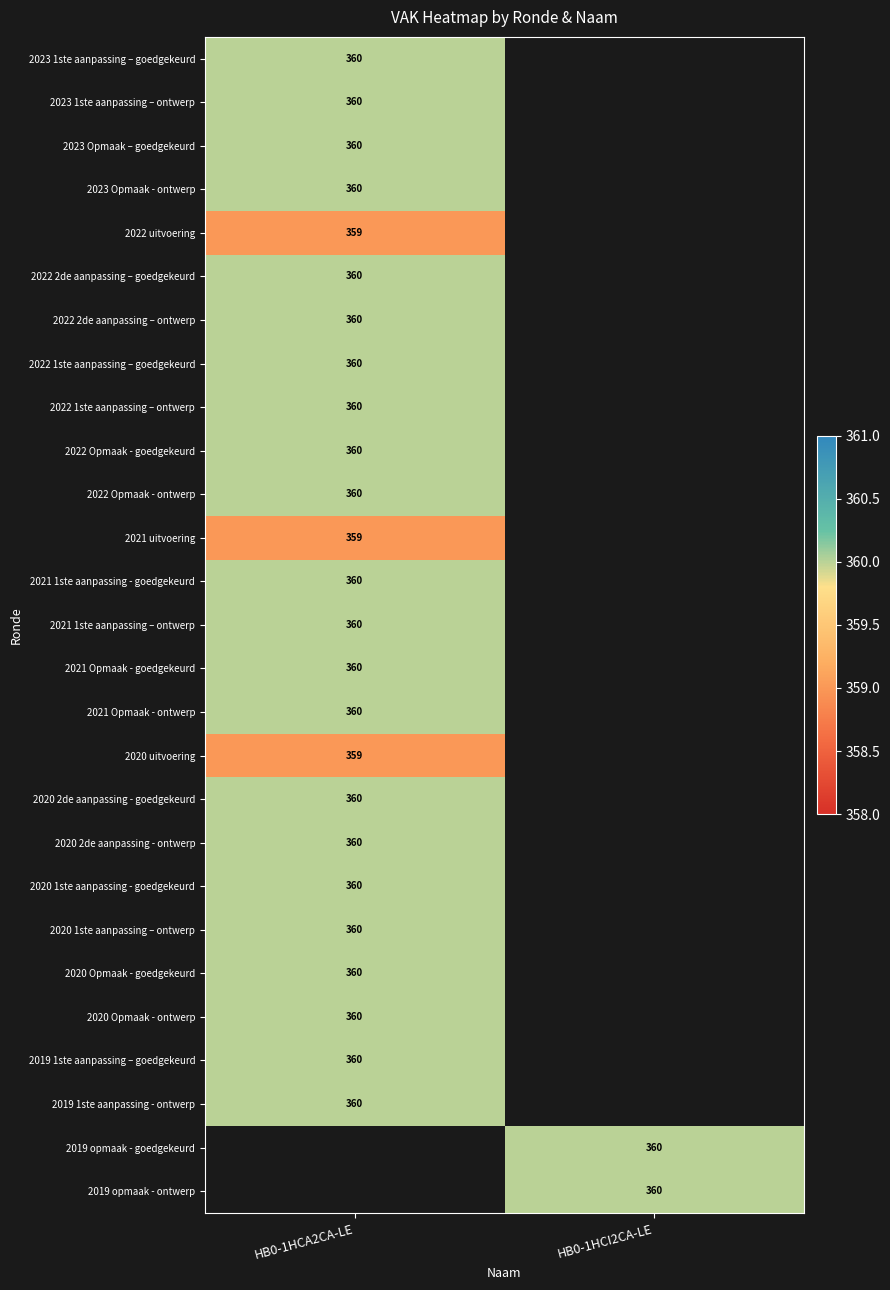

True or false: 2019 opmaak - ontwerp has a value of 360 at HB0-1HCI2CA-LE.

True